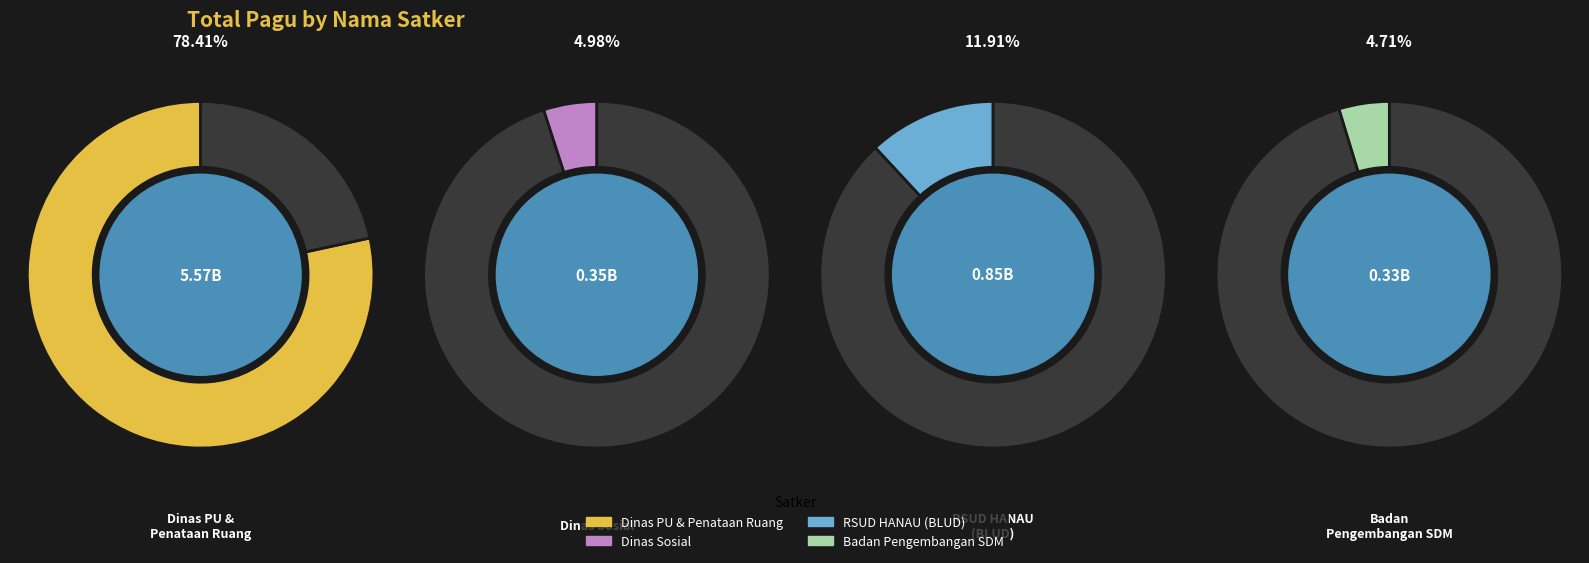

Is the sum of RSUD HANAU (BLUD) and Dinas Pekerjaan Umum dan Penataan Ruang greater than half?

Yes